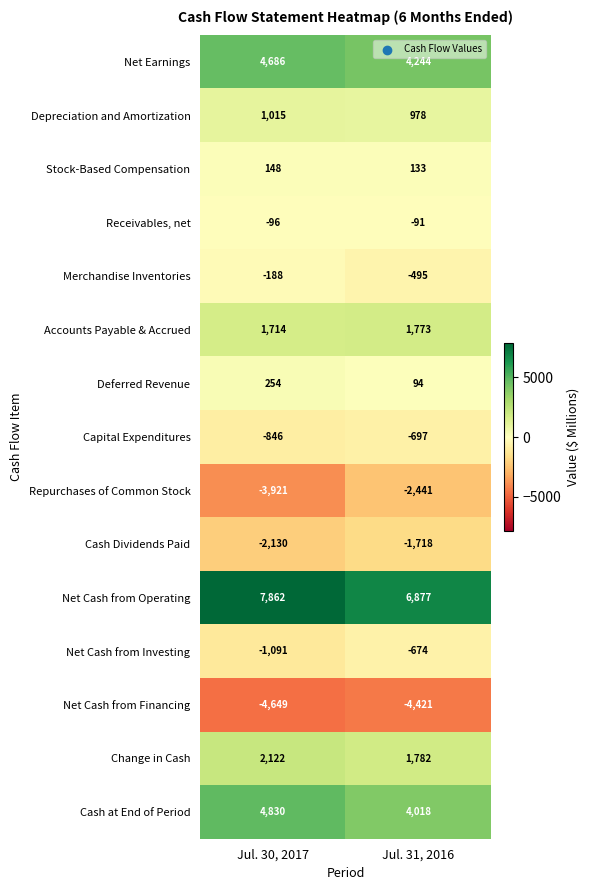

Reading left to right, list all the values displayed in this chart.

Net Earnings: 4686	4244
Depreciation and Amortization: 1015	978
Stock-Based Compensation: 148	133
Receivables, net: -96	-91
Merchandise Inventories: -188	-495
Accounts Payable & Accrued: 1714	1773
Deferred Revenue: 254	94
Capital Expenditures: -846	-697
Repurchases of Common Stock: -3921	-2441
Cash Dividends Paid: -2130	-1718
Net Cash from Operating: 7862	6877
Net Cash from Investing: -1091	-674
Net Cash from Financing: -4649	-4421
Change in Cash: 2122	1782
Cash at End of Period: 4830	4018